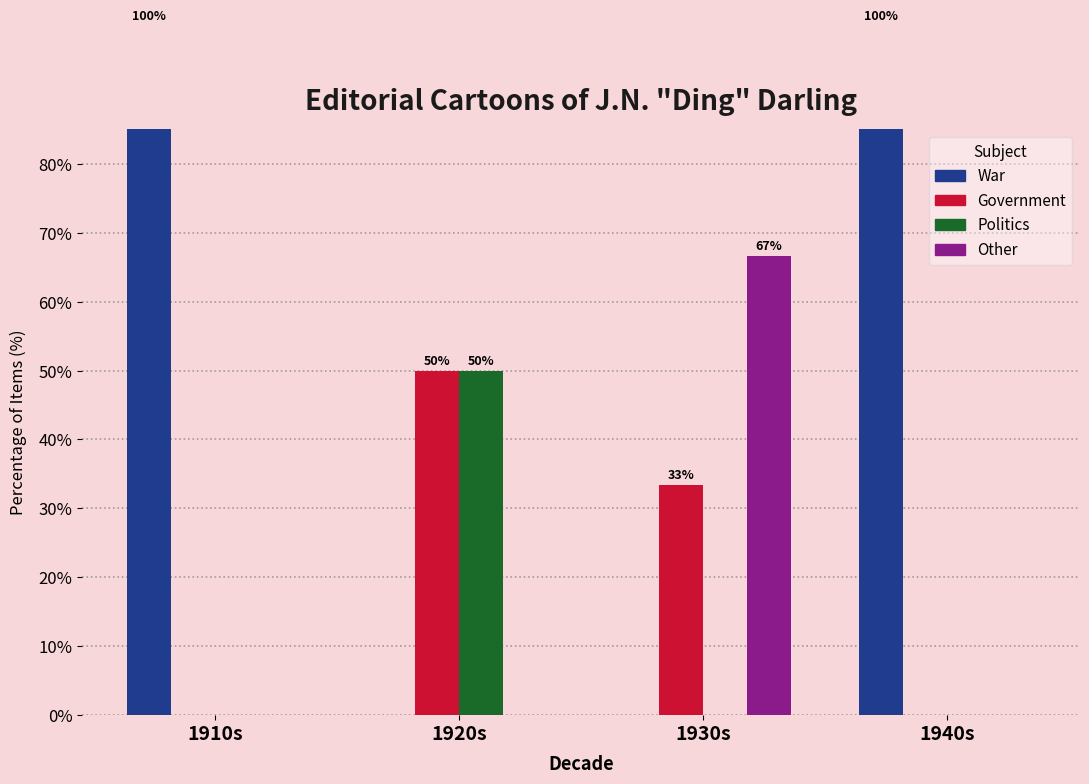

The value of Other at 1940s is 0.0. True or false?

True